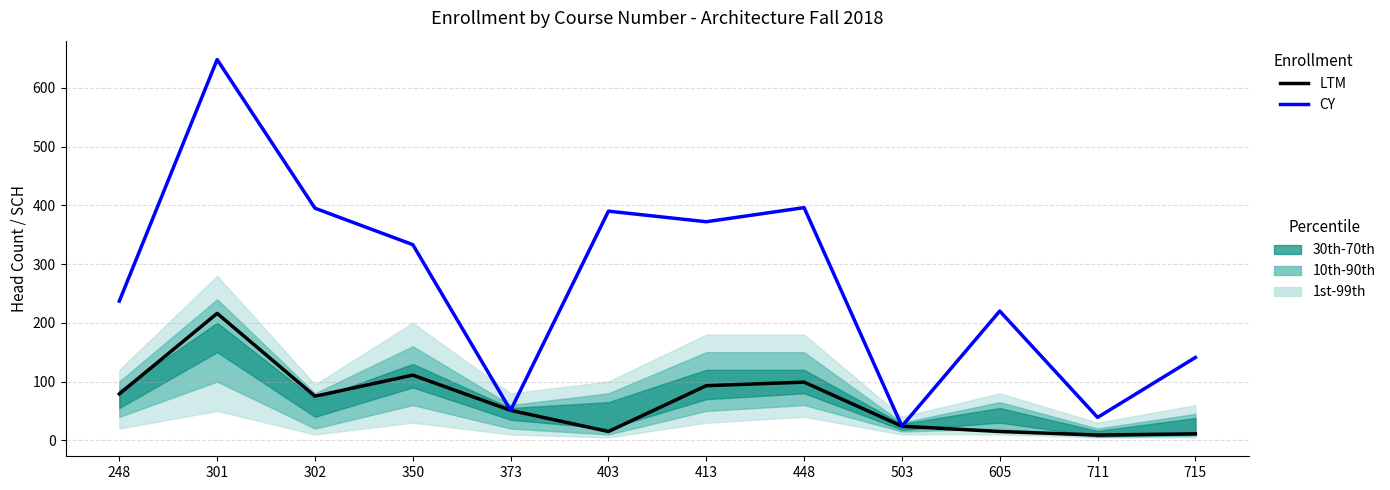

Where is the first local minimum for LTM?

302